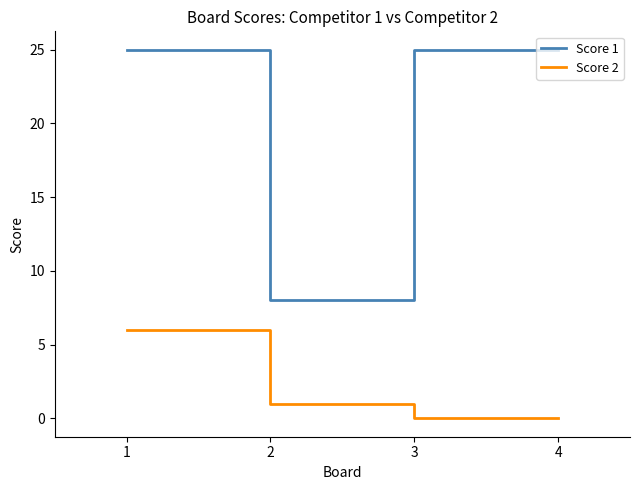

Reading right to left, what are all the values shown in this chart?

Score 1: 4=25	3=25	2=8	1=25
Score 2: 4=0	3=0	2=1	1=6